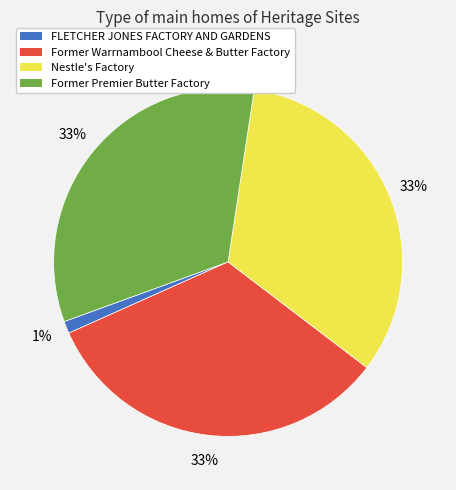

Which slice is the smallest?

FLETCHER JONES FACTORY AND GARDENS